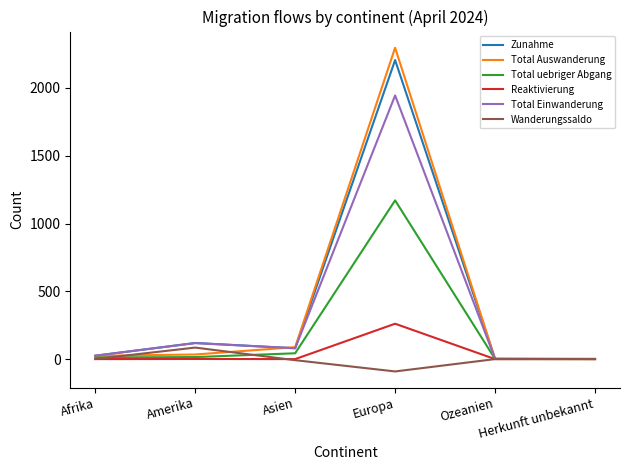

What is the smallest value displayed?

-91